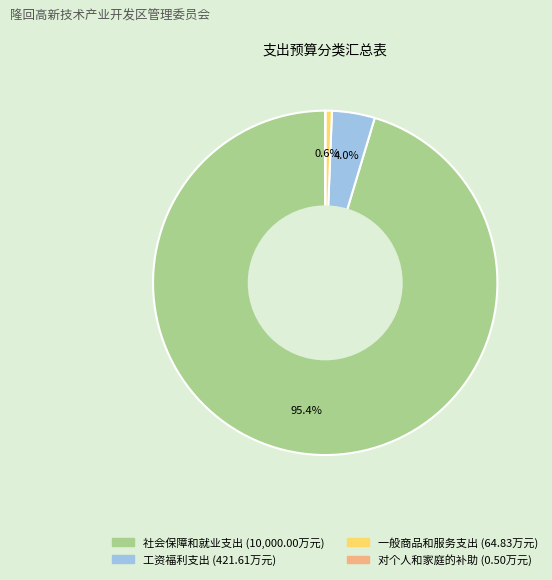

Which slice represents more than half of the pie?

社会保障和就业支出